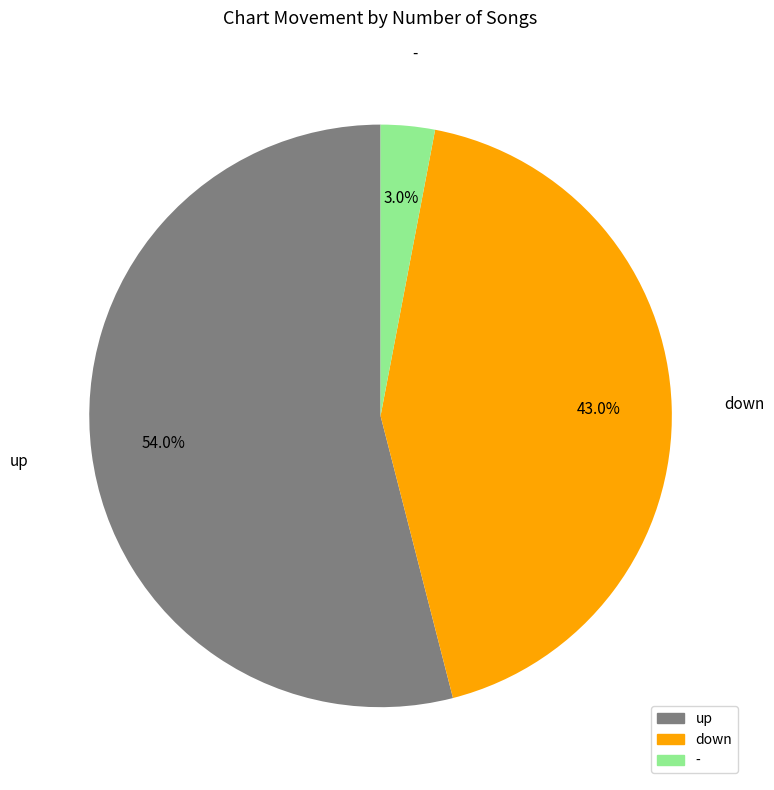

True or false: down accounts for 28% of the total.

False